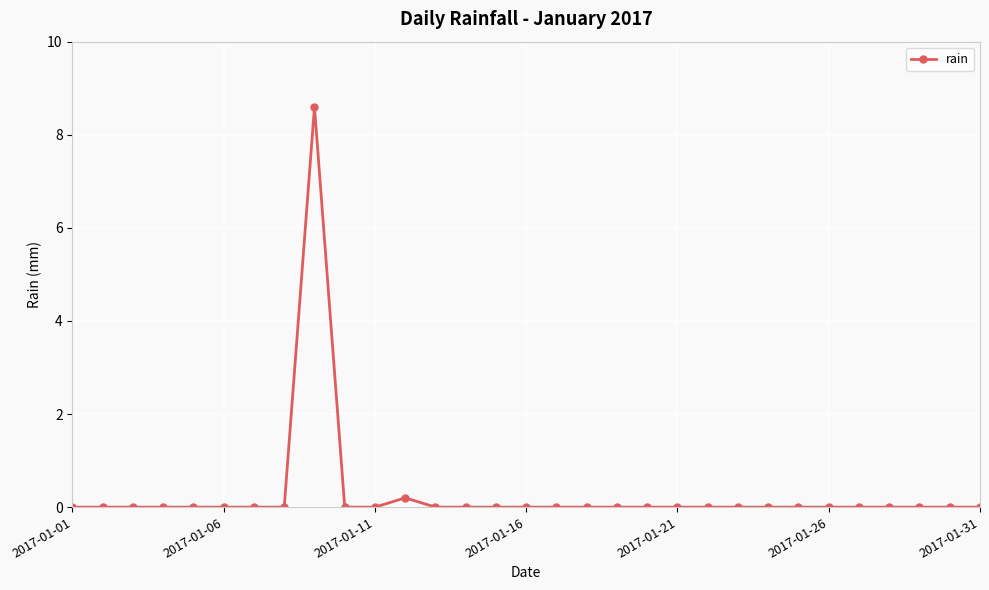

Count the number of data series in this chart.

1